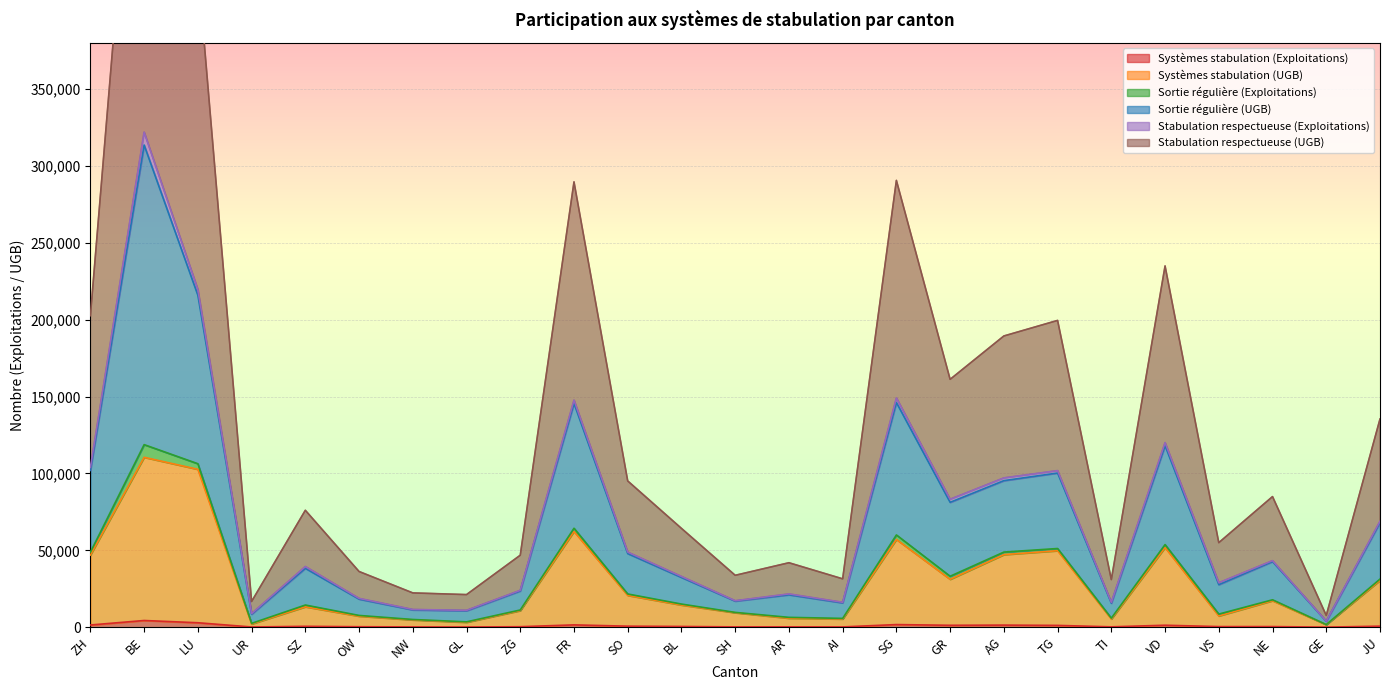

How many values in the Systèmes stabulation (UGB) series exceed 14414?

12